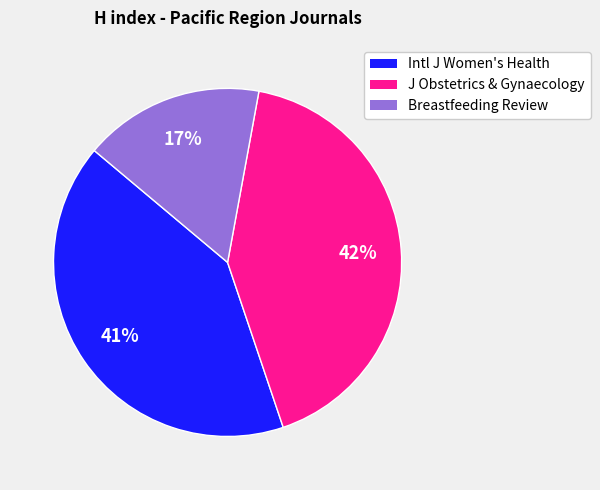

What is the smallest slice in the pie chart?

Breastfeeding Review